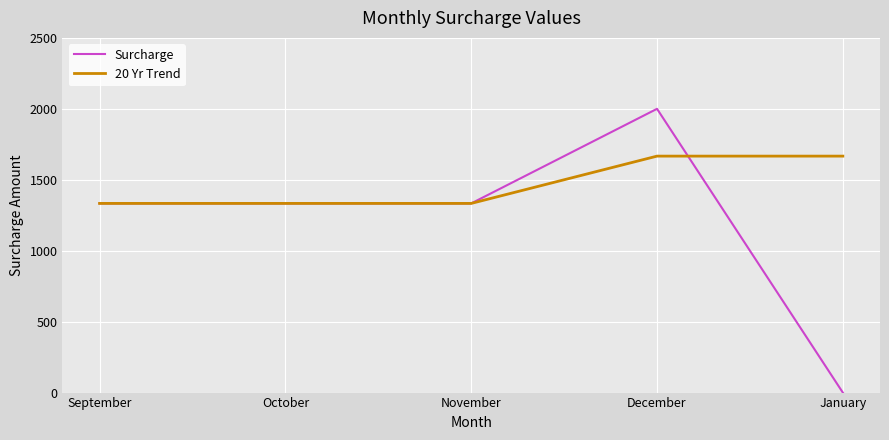

What is the difference between the highest and lowest values at December?

333.3